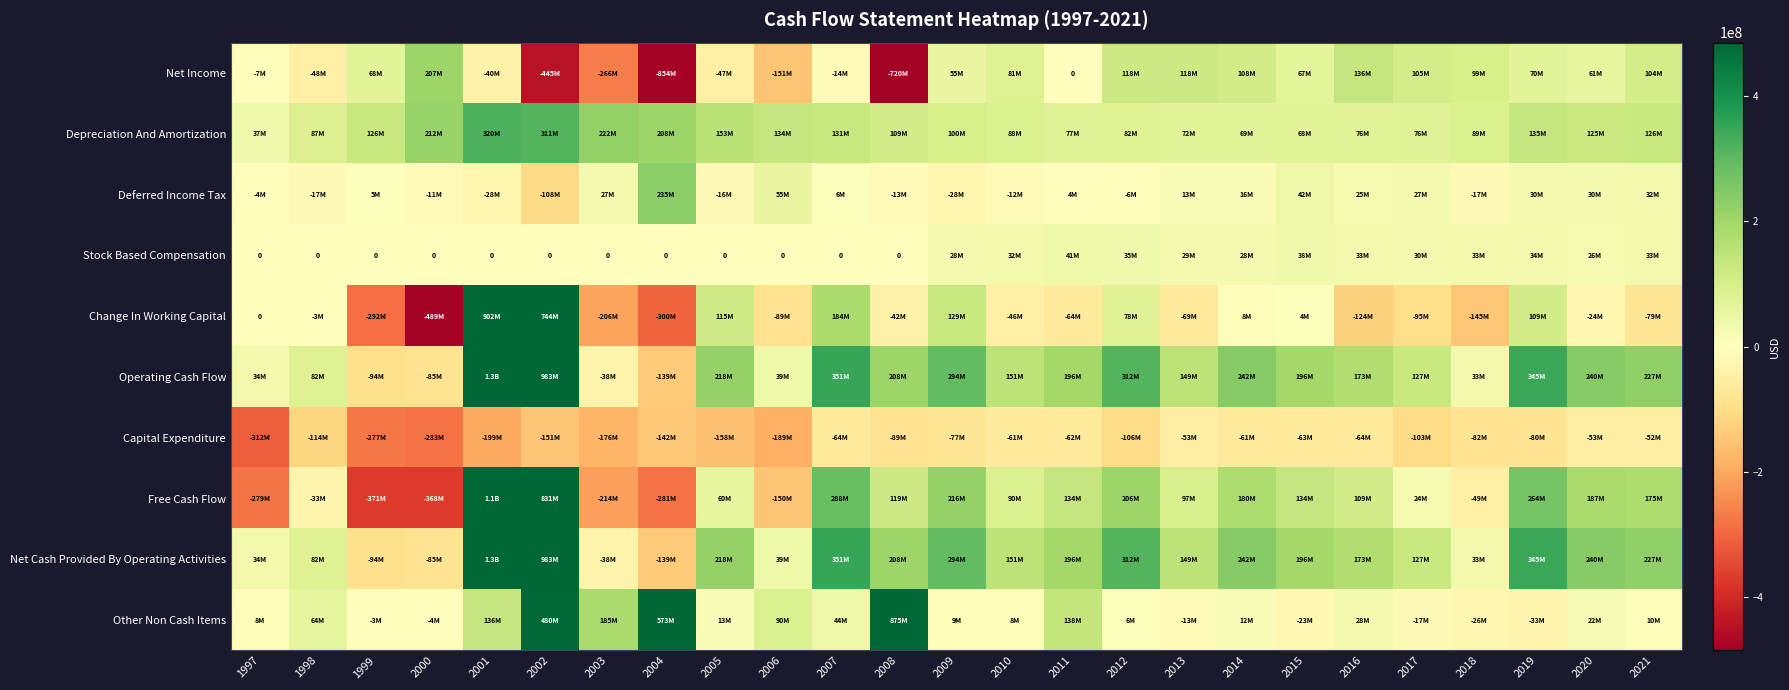

True or false: Depreciation And Amortization has a value of 99825726 at 2013.

False